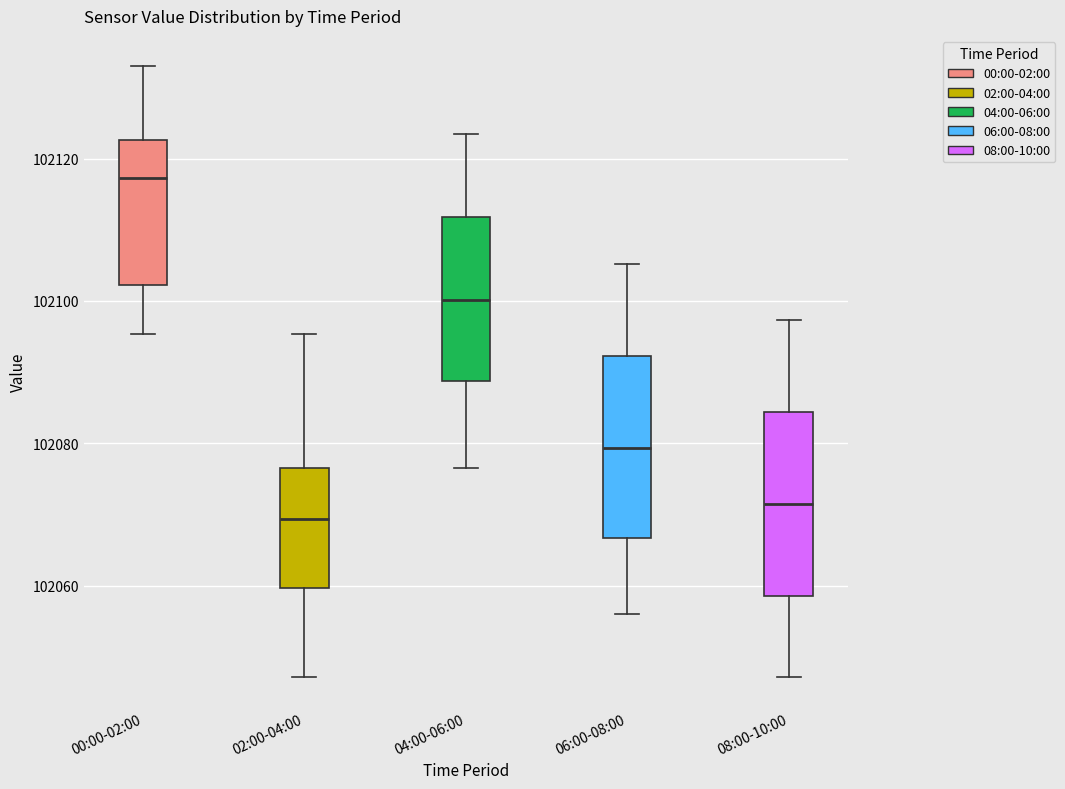

Where does the lower whisker of the box for 00:00-02:00 end on the y-axis? The values are not printed on the chart, so give them approximately, as read against the axis.

102096